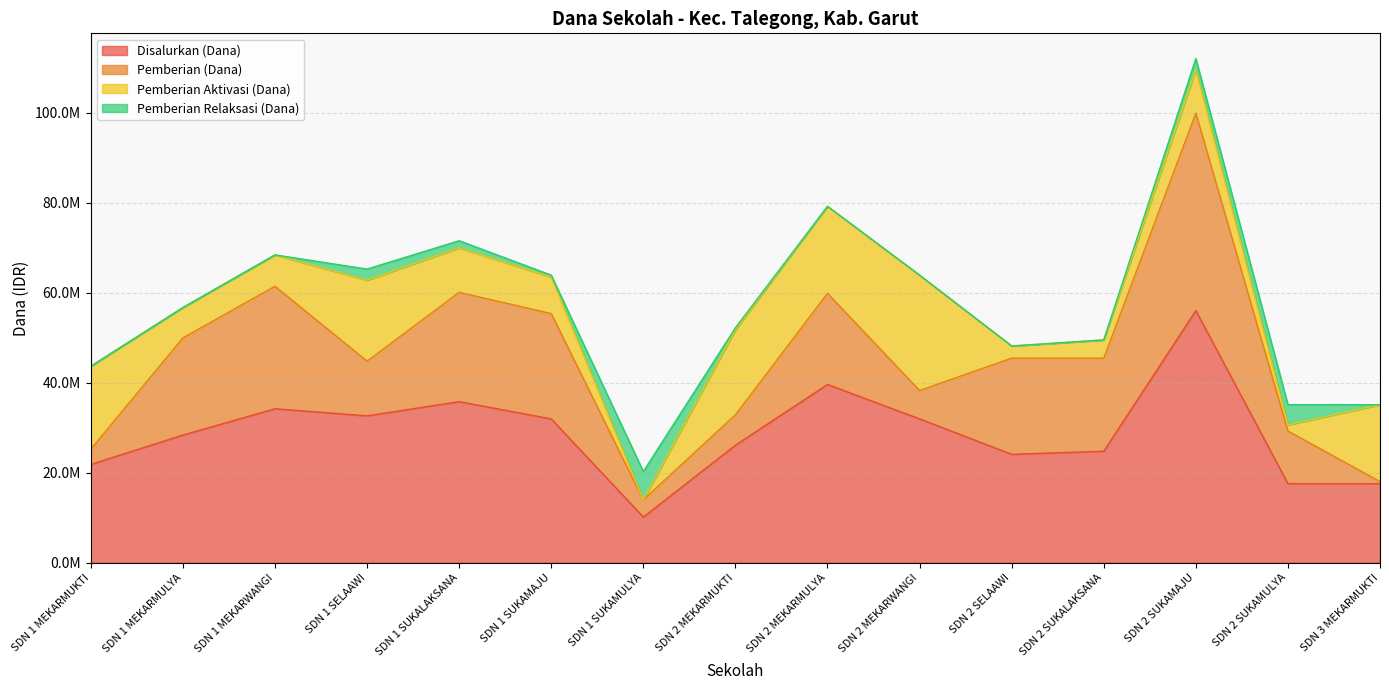

What position from the right is SDN 1 MEKARMUKTI?

15